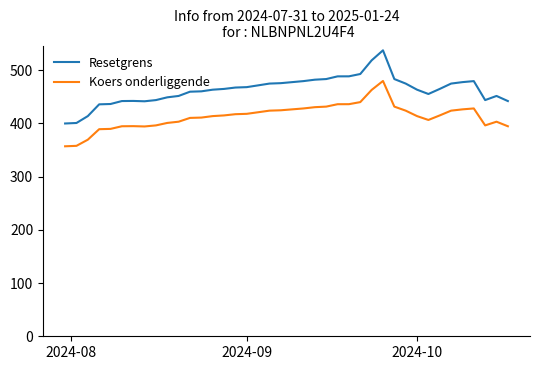

Which series has the largest range (max minus min)?

Resetgrens